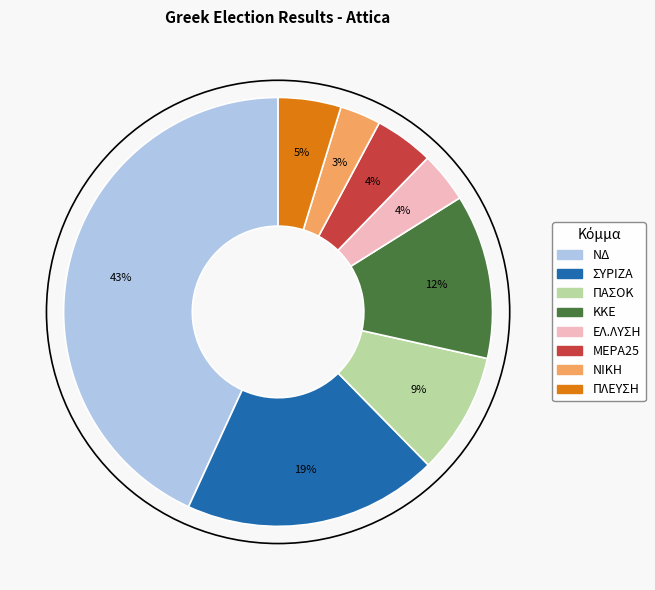

To the nearest percent, what is the average slice percentage?

12%